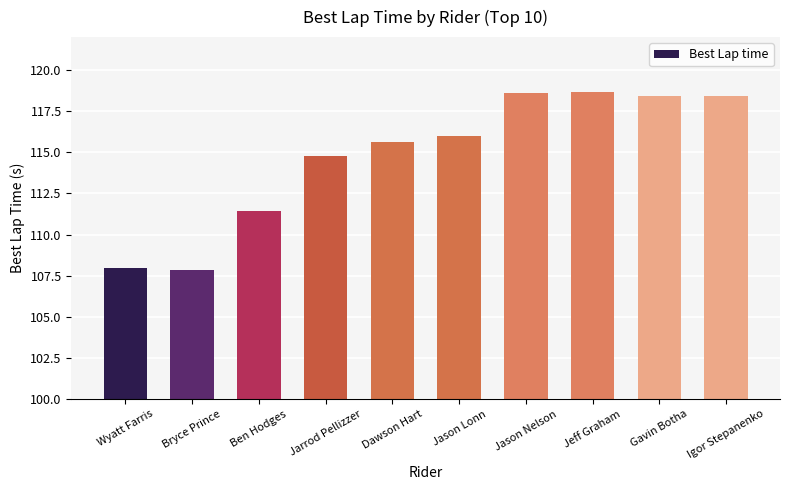

True or false: the data shows 108.0 at Wyatt Farris.

True